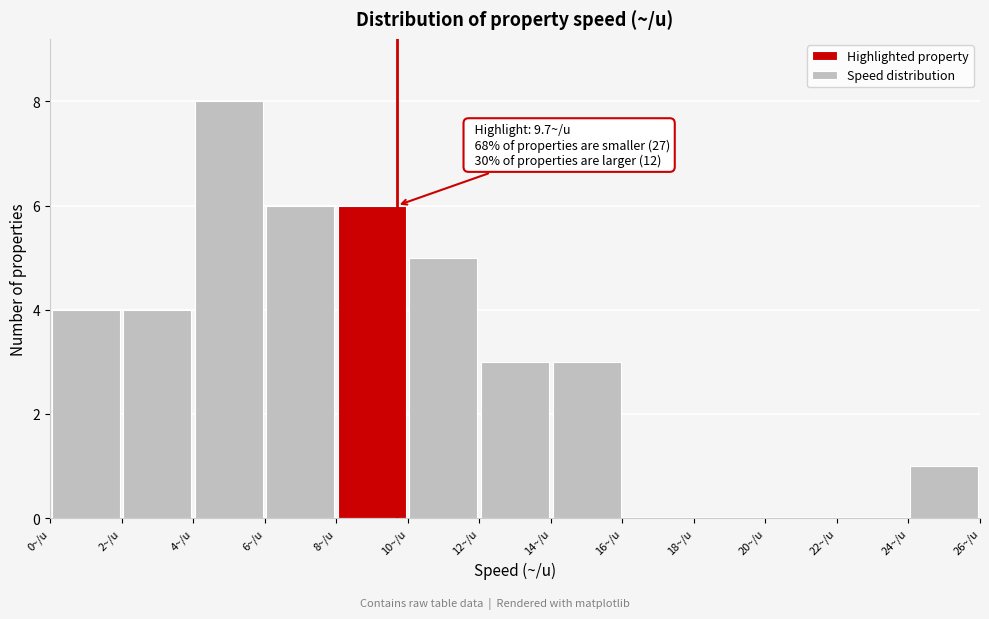

Which range on the x-axis has the tallest bar?

4 to 6